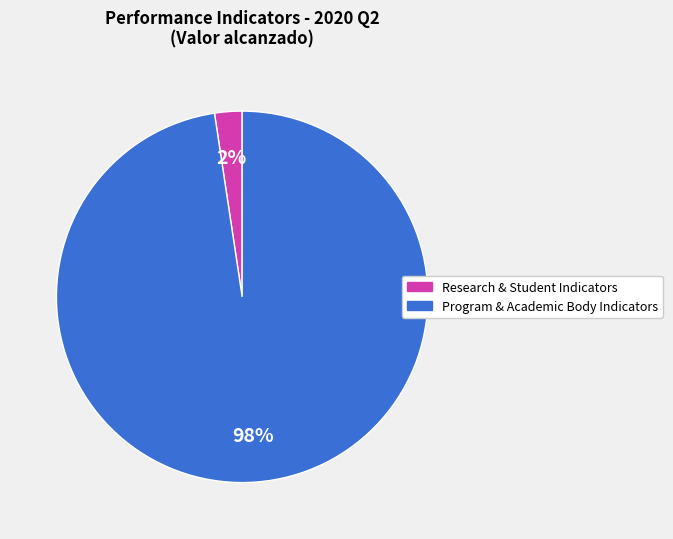

Does any single category account for the majority?

Yes